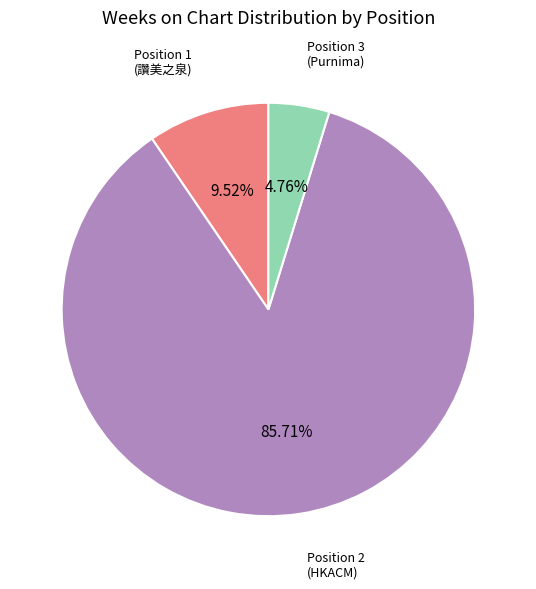

To the nearest percent, what is the average slice percentage?

33%